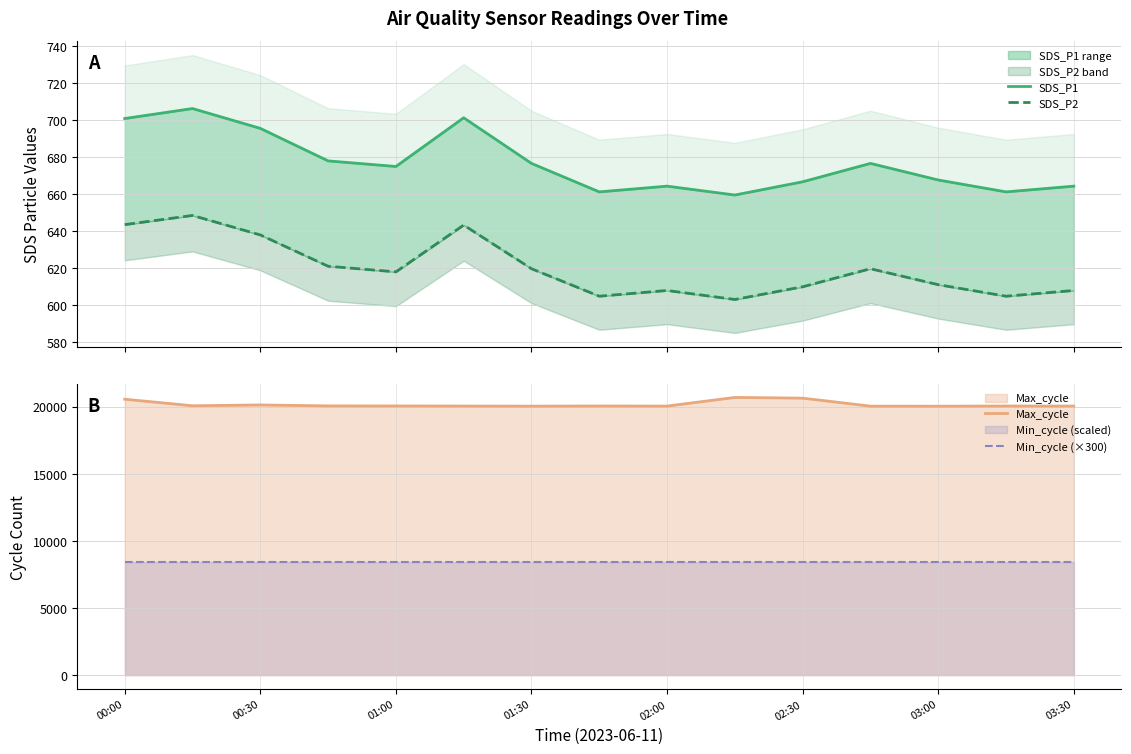

What are all the series names shown in the legend?

SDS_P1, SDS_P2, Max_cycle, Min_cycle (×300)